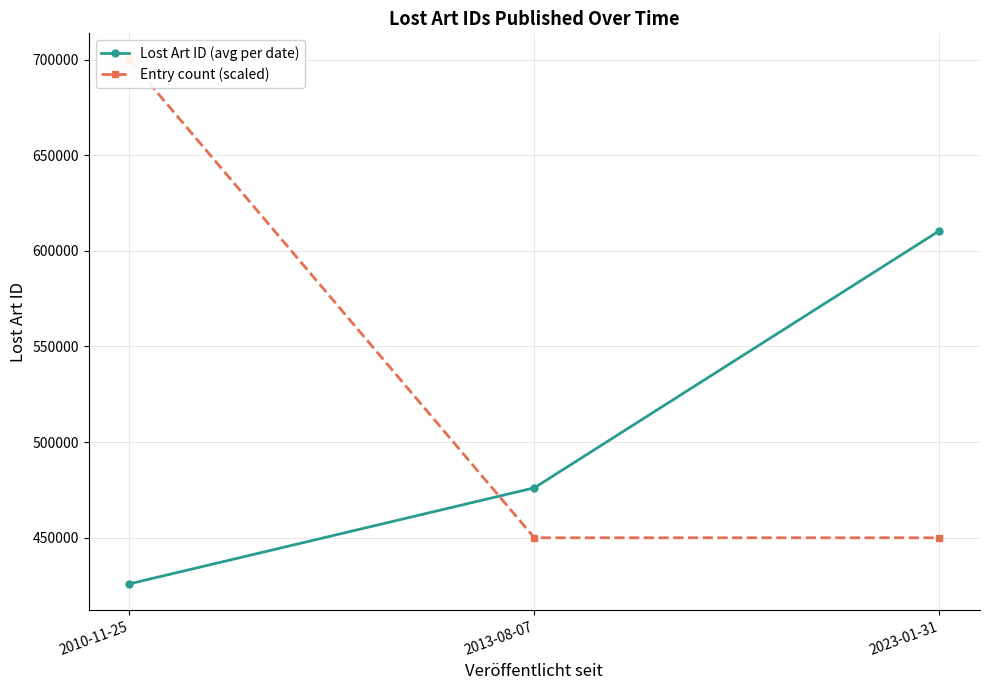

Is it true that Entry count (scaled) equals 688659.5 at 2023-01-31?

False